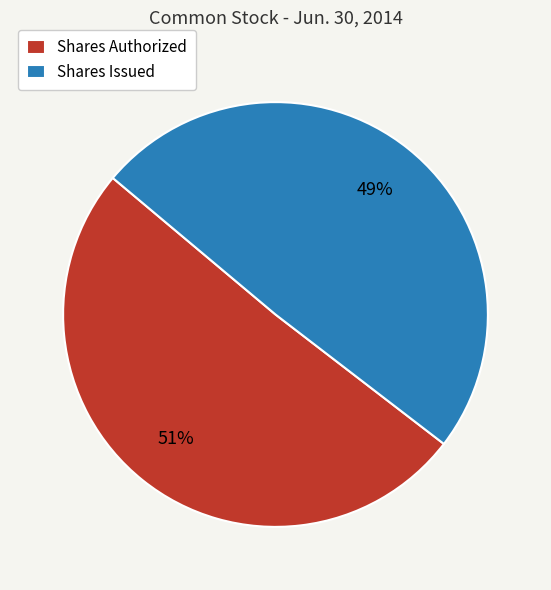

Which has a higher value, Shares Authorized or Shares Issued?

Shares Authorized